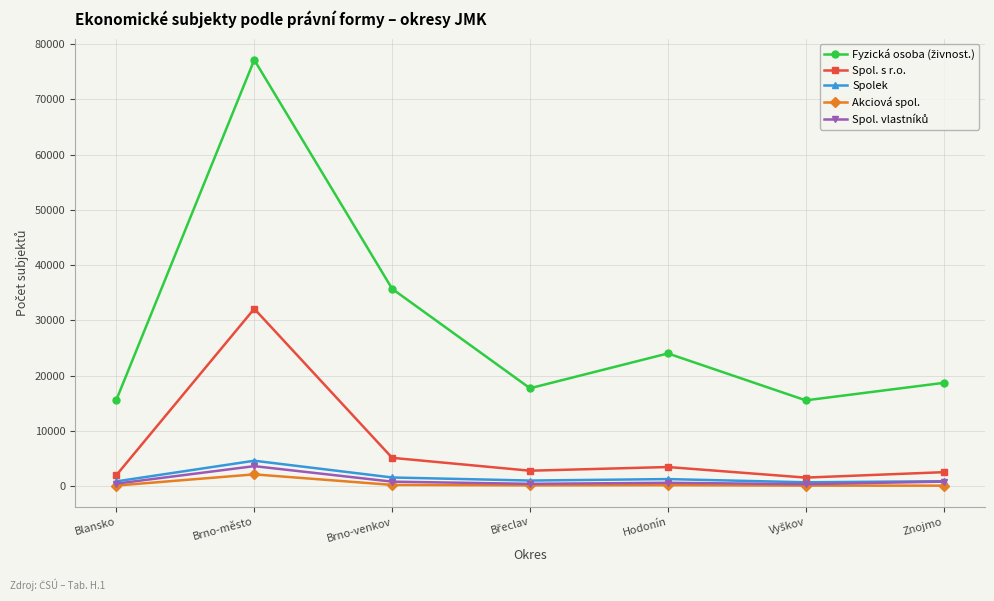

Which label corresponds to the largest value in the chart?

Brno-město